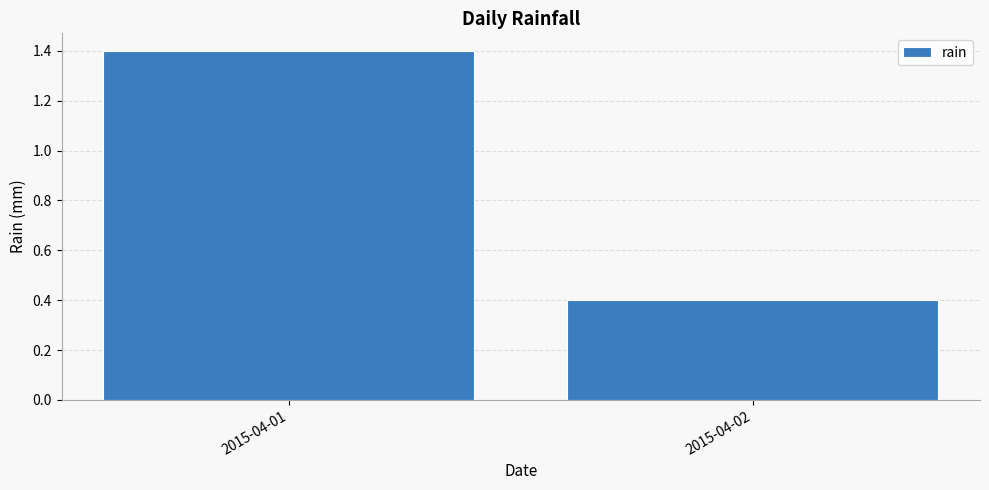

Between 2015-04-02 and 2015-04-01, which is larger?

2015-04-01